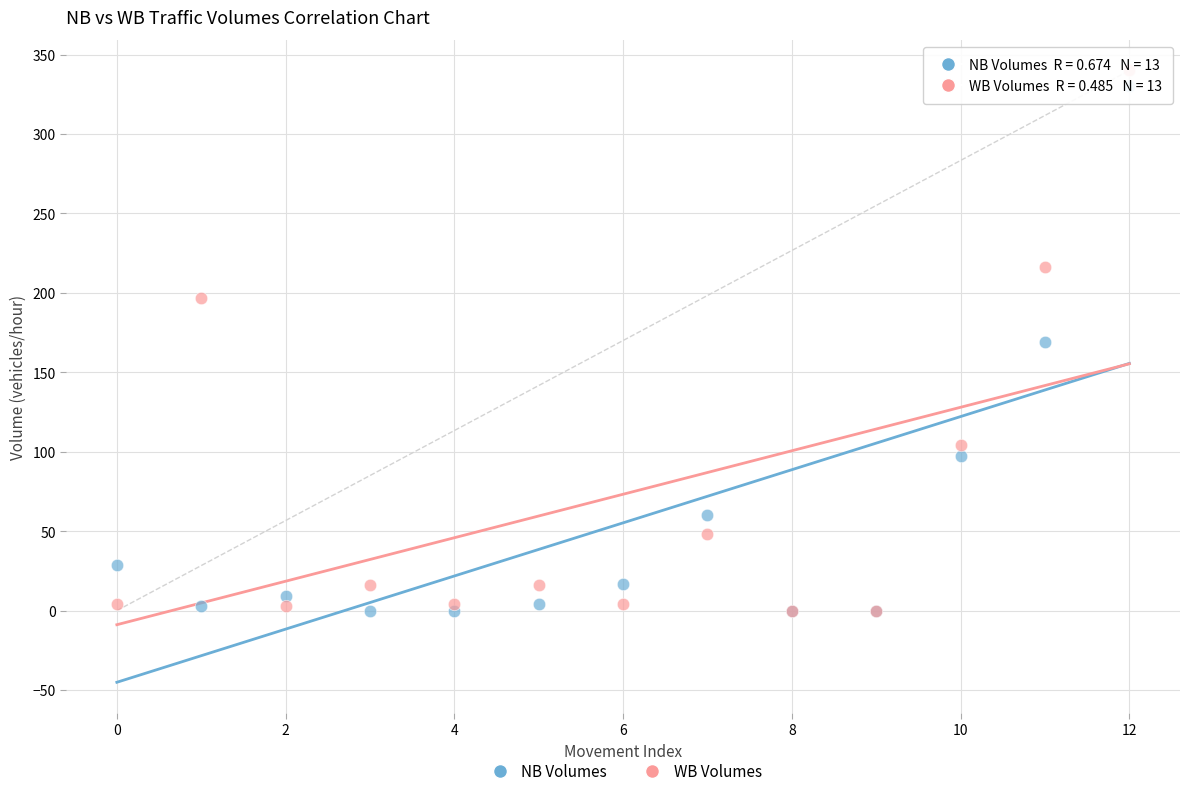

Which series reaches the maximum Y coordinate?

WB Volumes